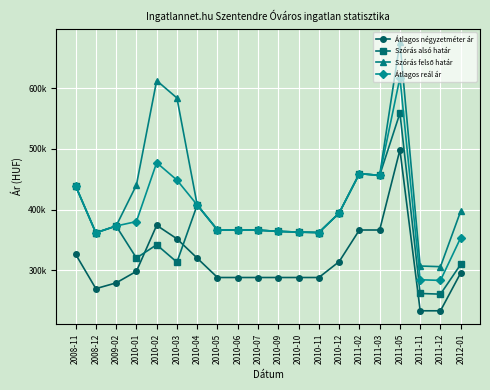

At which label does Szórás alsó határ reach its peak?

2011-05